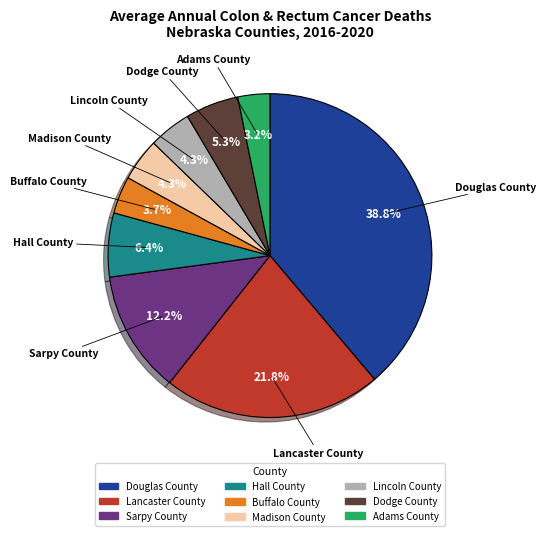

How many segments does this pie chart have?

9